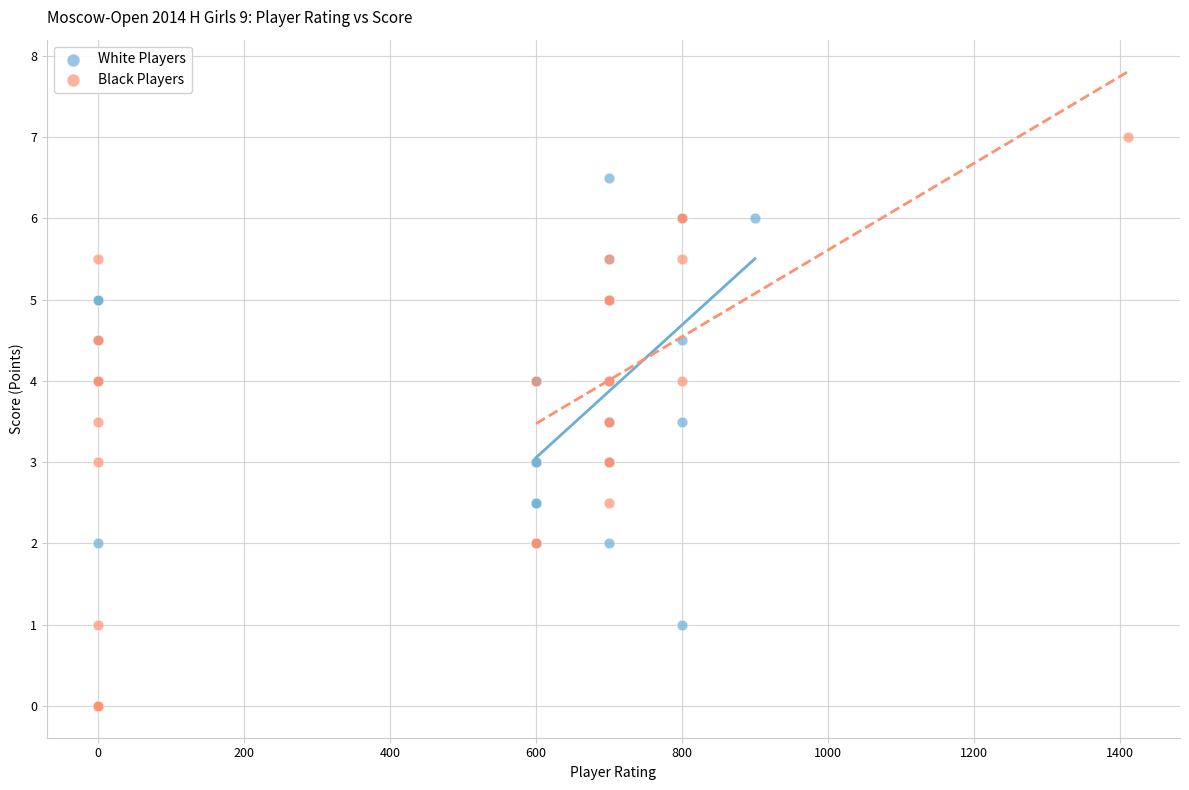

Which series reaches the maximum Y coordinate?

Black Players